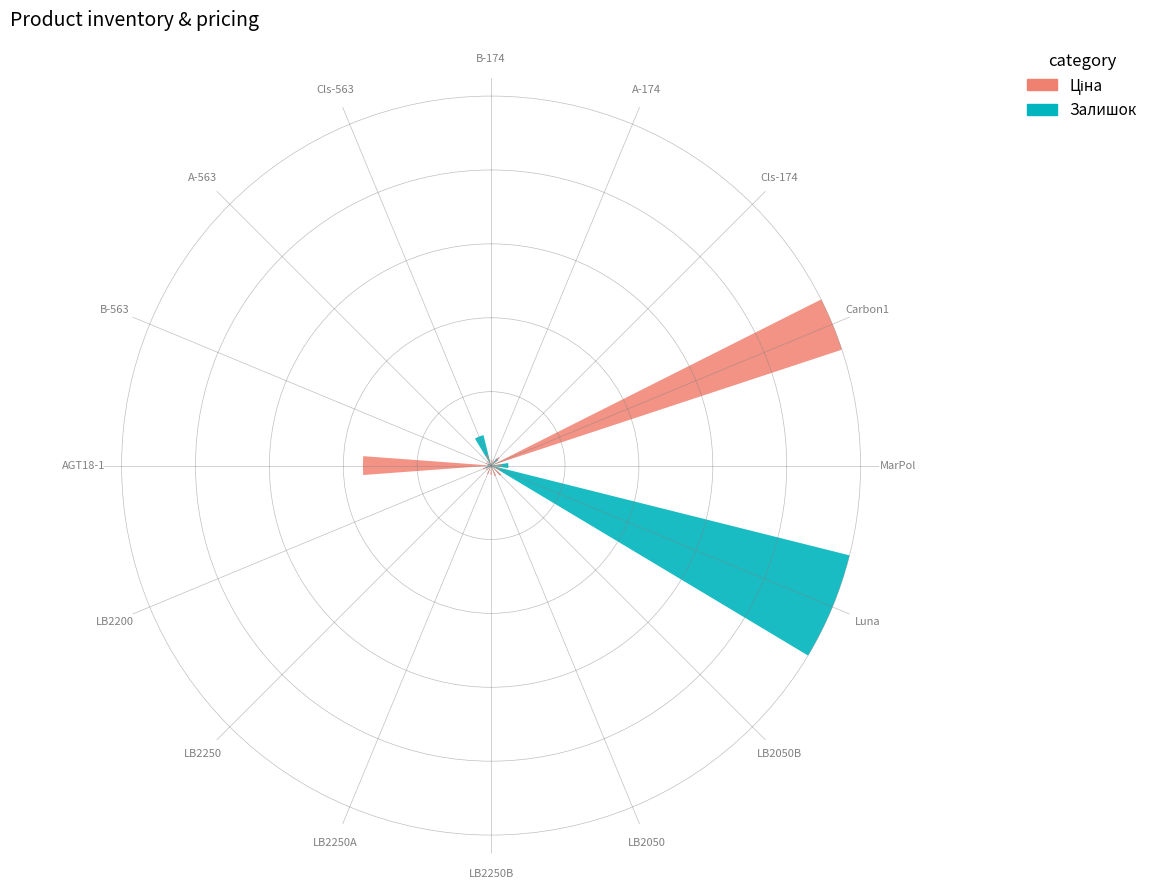

Reading left to right, list all the values displayed in this chart.

Залишок: B-174=0.0	A-174=0.0	Cls-174=0.0	Carbon1=0.0	MarPol=0.0	Luna=1.0	LB2050B=0.0	LB2050=0.0	LB2250B=0.0	LB2250A=0.0	LB2250=0.0	LB2200=0.0	AGT18-1=0.0	B-563=0.0	A-563=0.0	Cls-563=0.1
Ціна: B-174=0.0	A-174=0.0	Cls-174=0.0	Carbon1=1.0	MarPol=0.0	Luna=0.0	LB2050B=0.0	LB2050=0.0	LB2250B=0.0	LB2250A=0.0	LB2250=0.0	LB2200=0.0	AGT18-1=0.3	B-563=0.0	A-563=0.0	Cls-563=0.0